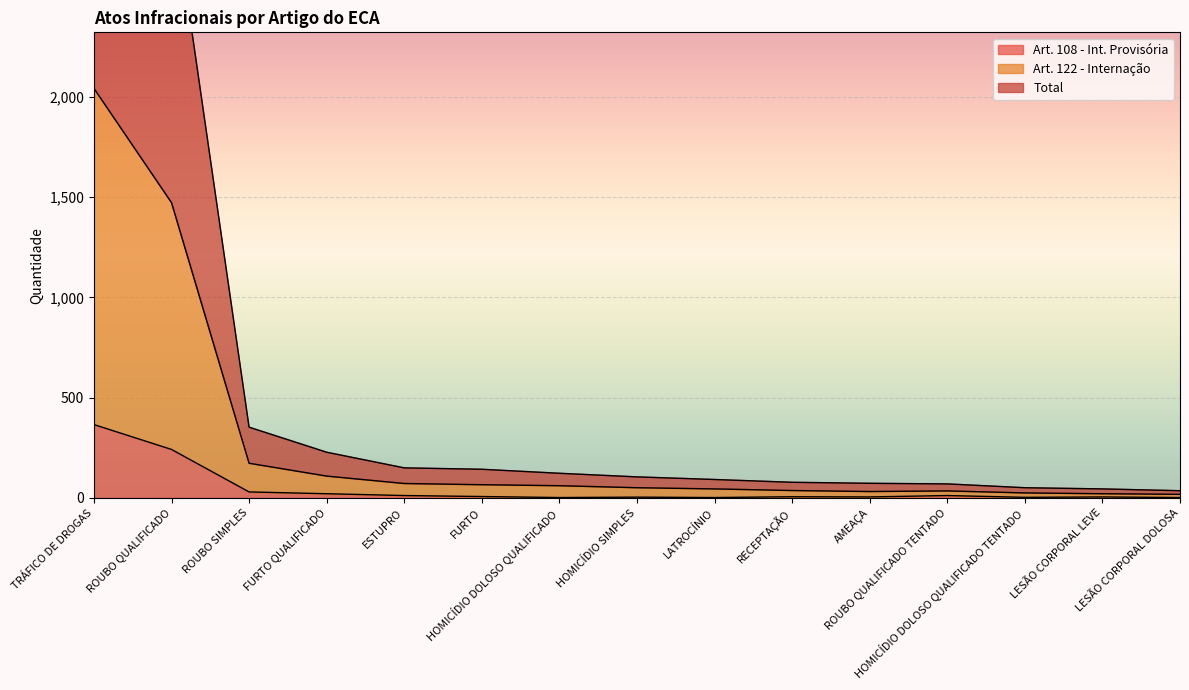

Between ROUBO SIMPLES and TRÁFICO DE DROGAS, which is larger?

TRÁFICO DE DROGAS